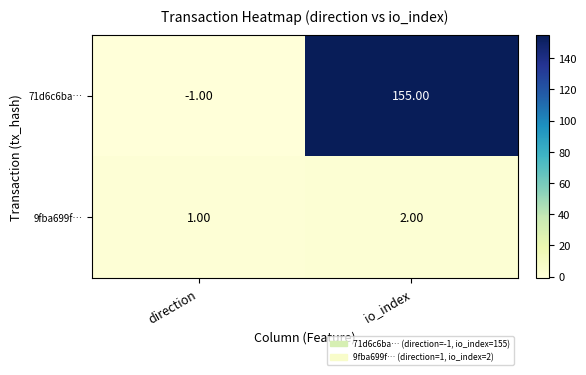

List the series in order of their overall mean, lowest first.

9fba699f…, 71d6c6ba…